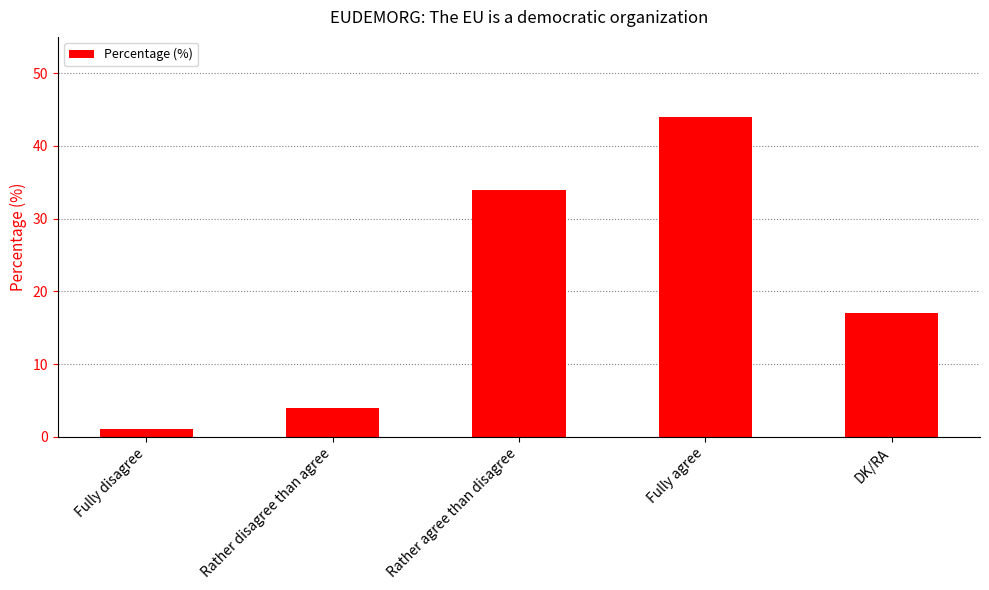

What is the change in value from Fully disagree to Rather agree than disagree?

+33